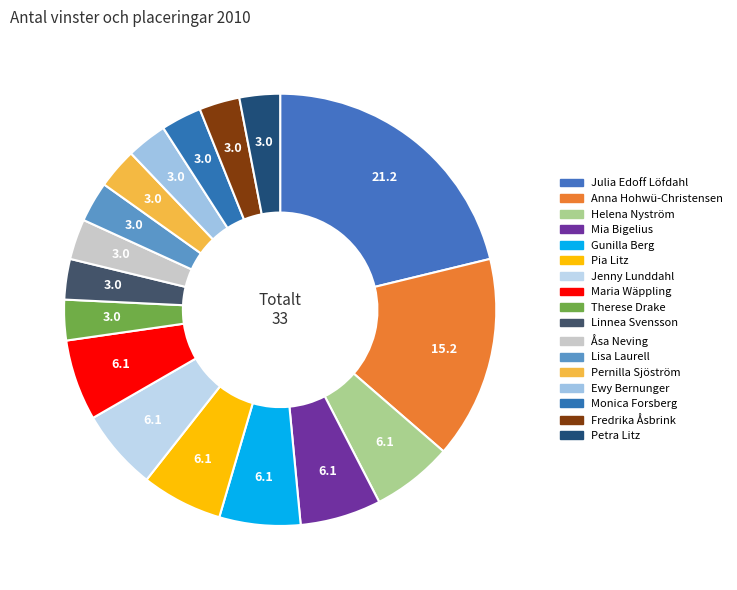

How many slices are in this pie chart?

17